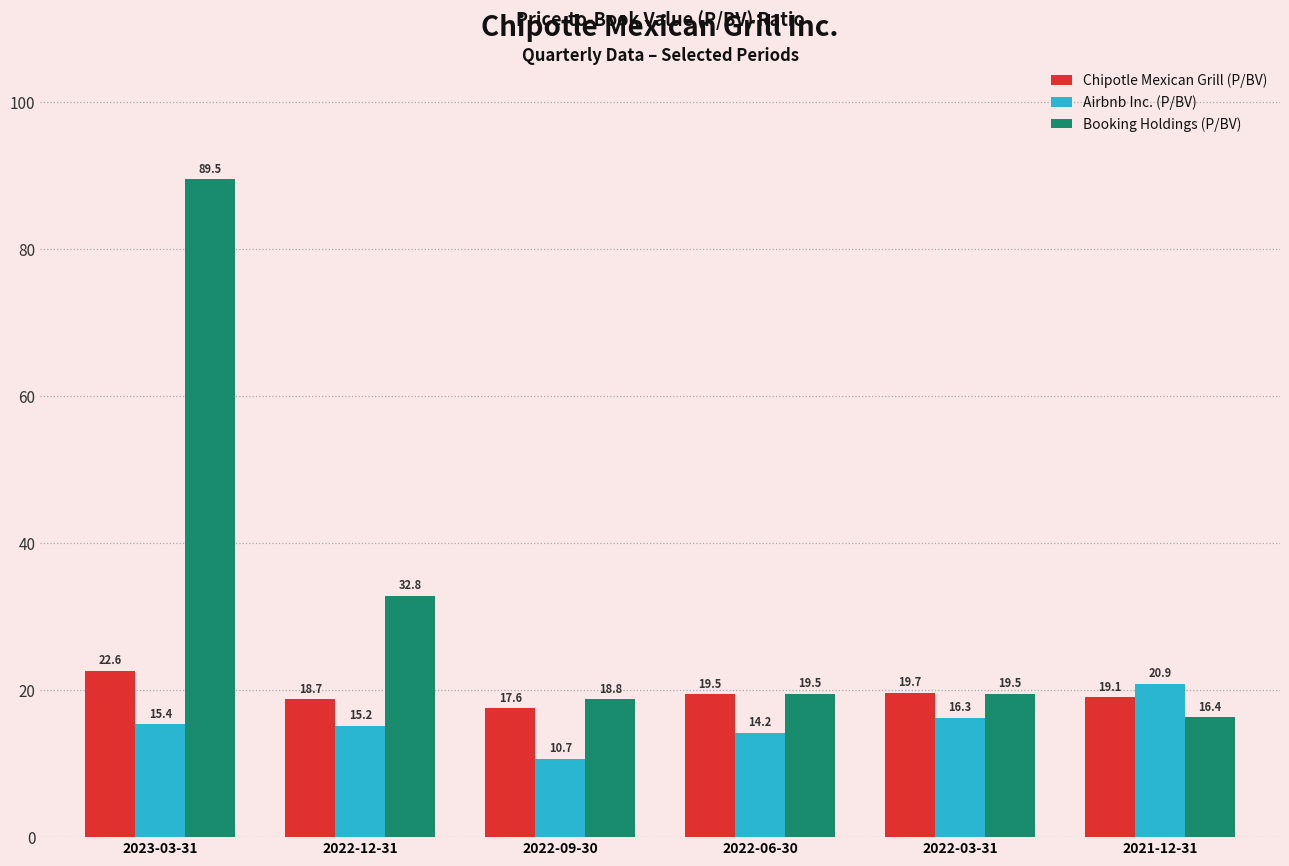

True or false: Airbnb Inc. (P/BV) has a value of 21.8 at 2022-06-30.

False